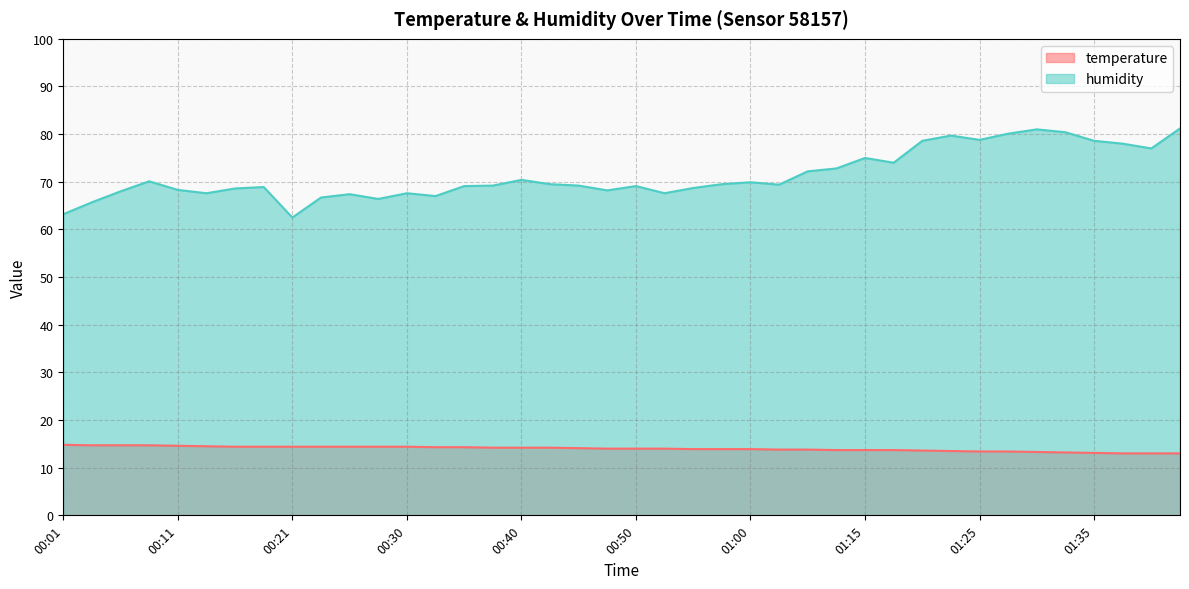

How many lines are shown in the chart?

2